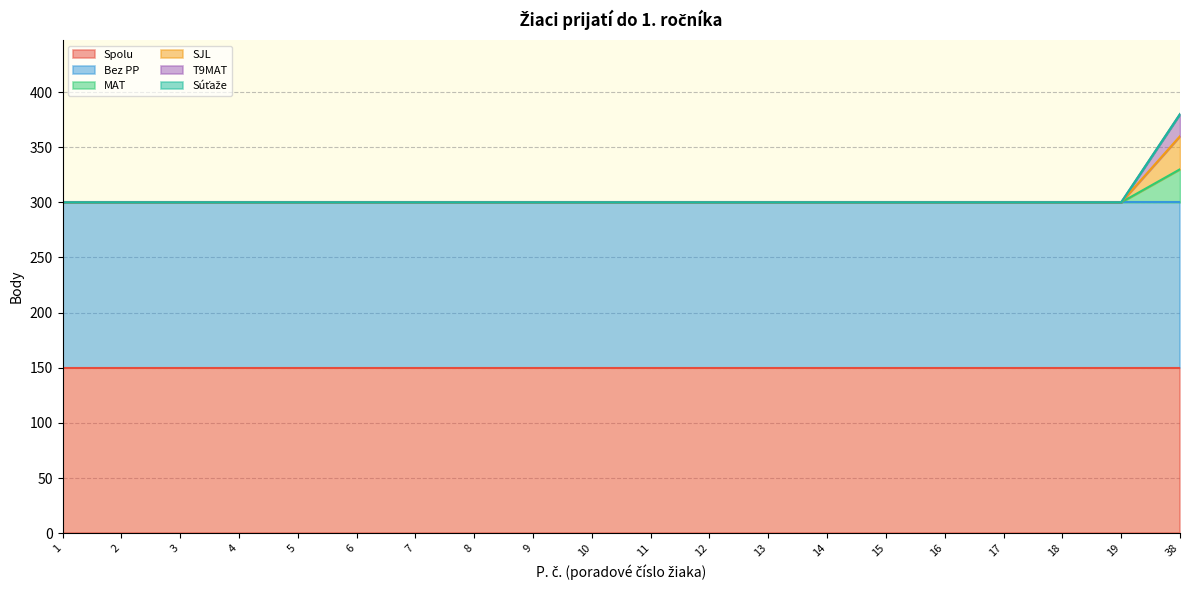

Does the chart have visible grid lines?

Yes